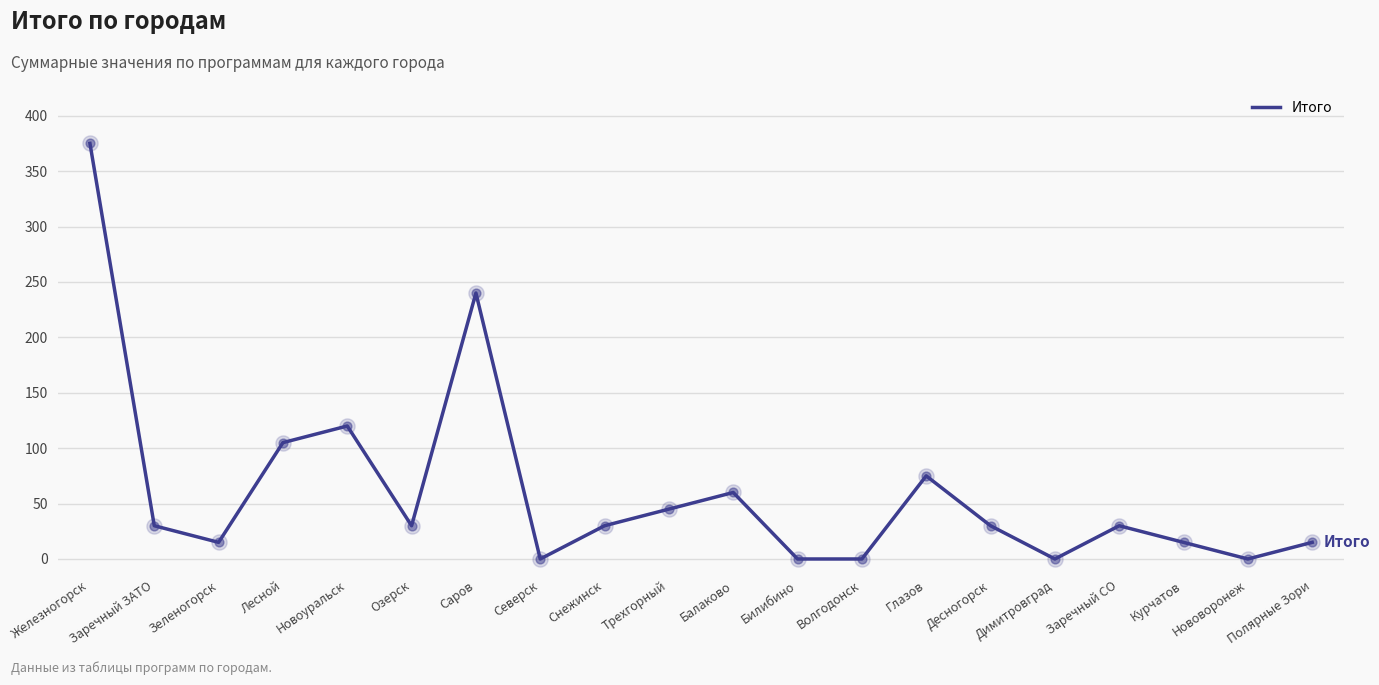

What is the ratio of the value at Трехгорный to the value at Зеленогорск?

3.0